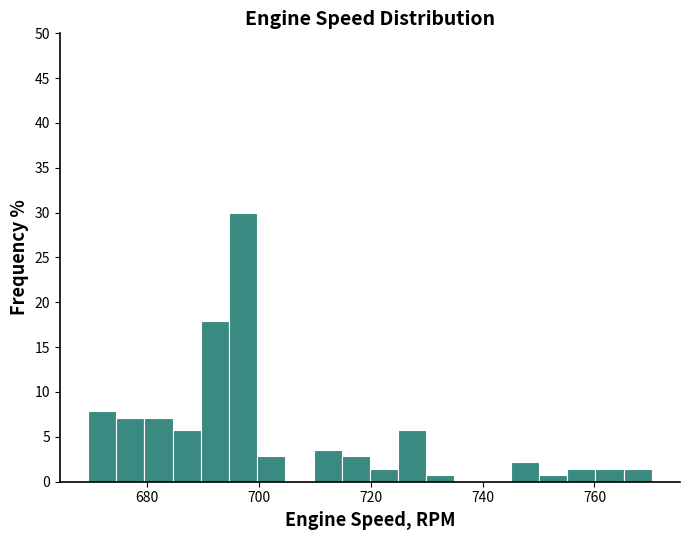

Read against the x-axis, roughly where is the centre of the tallest bar?

698